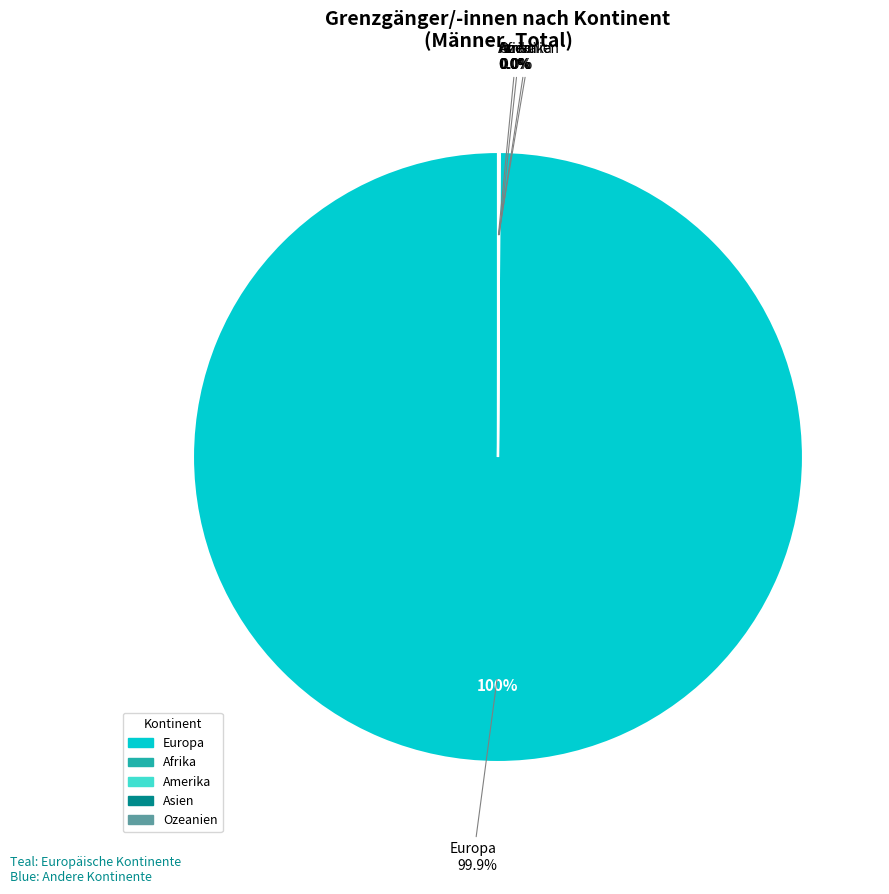

True or false: Asien accounts for 14% of the total.

False